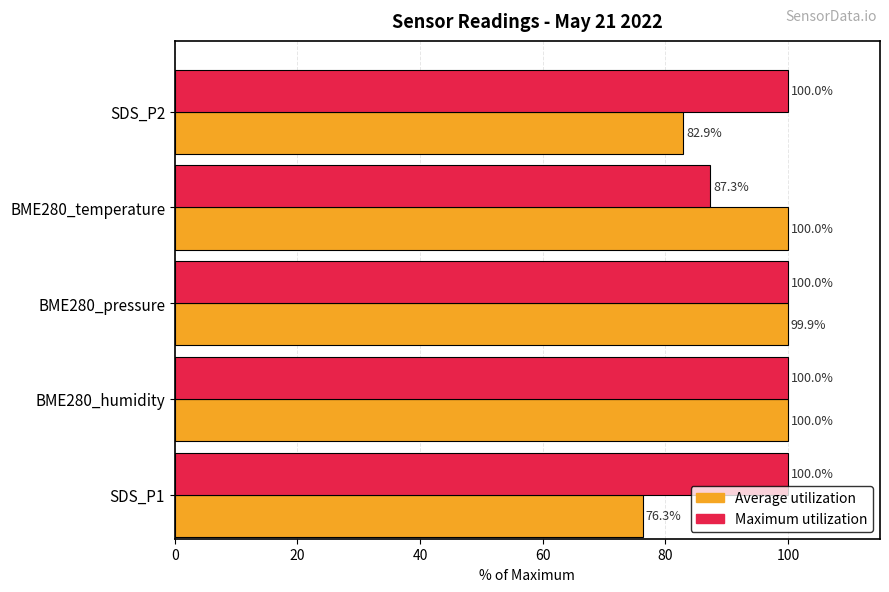

The value of Average utilization at SDS_P2 is 18.1. True or false?

False